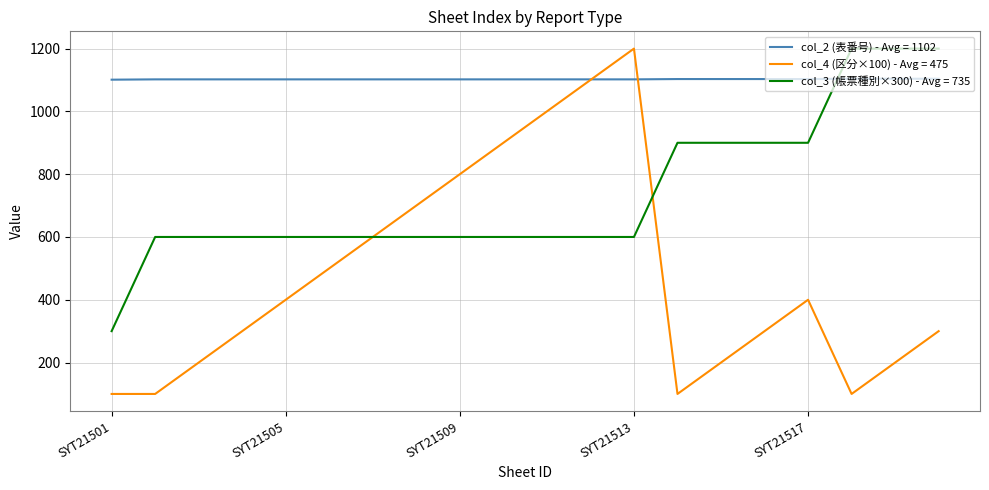

Which series ends up on top after the final intersection of col_2 (表番号) - Avg = 1102 and col_3 (帳票種別×300) - Avg = 735?

col_3 (帳票種別×300) - Avg = 735